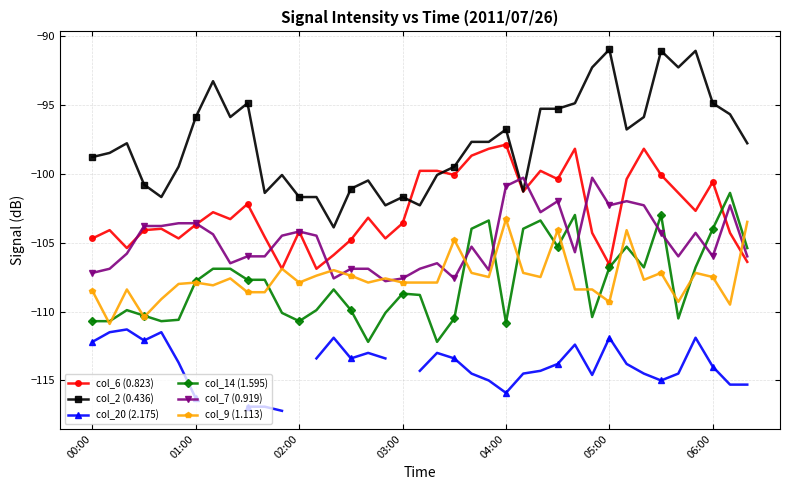

What is the difference between the highest and lowest values at 34?

22.2